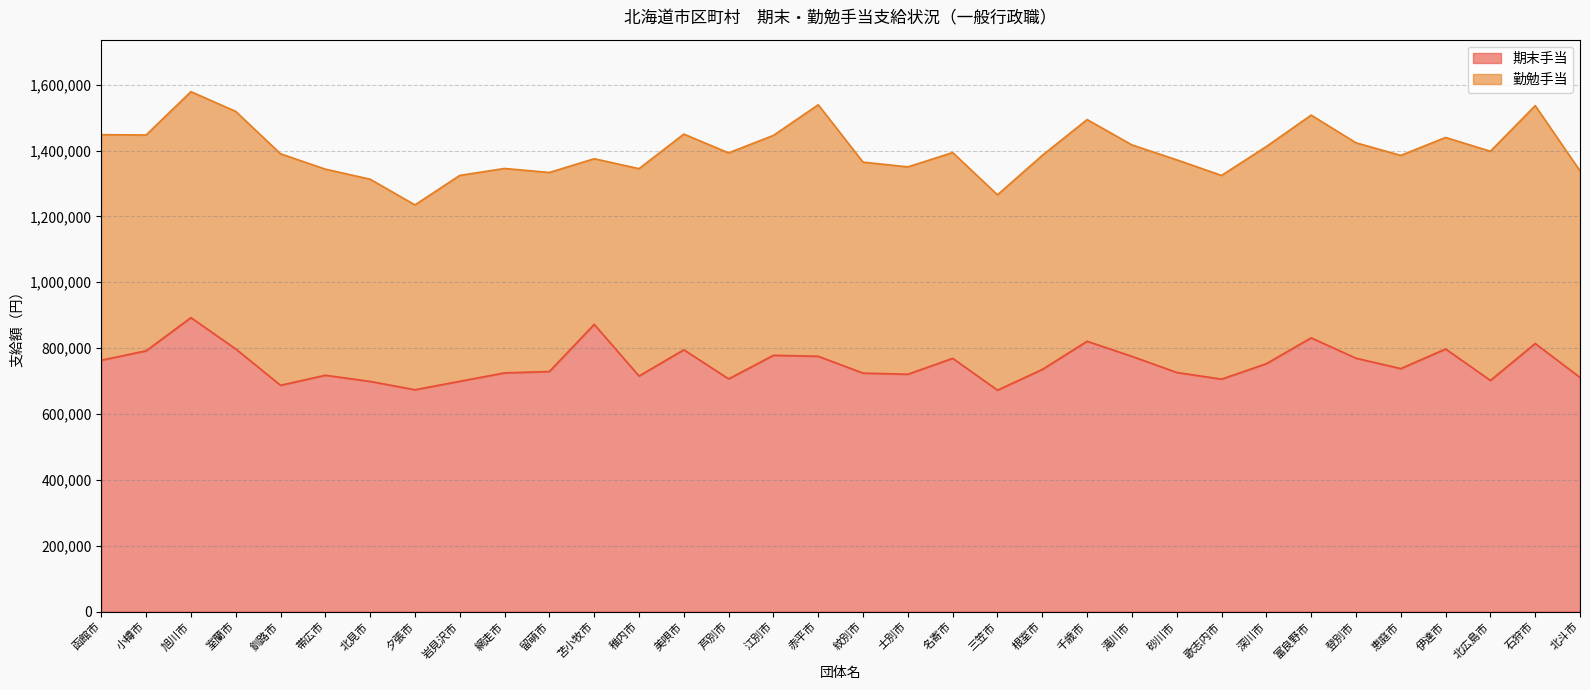

Which has a higher value, 伊達市 or 帯広市?

伊達市